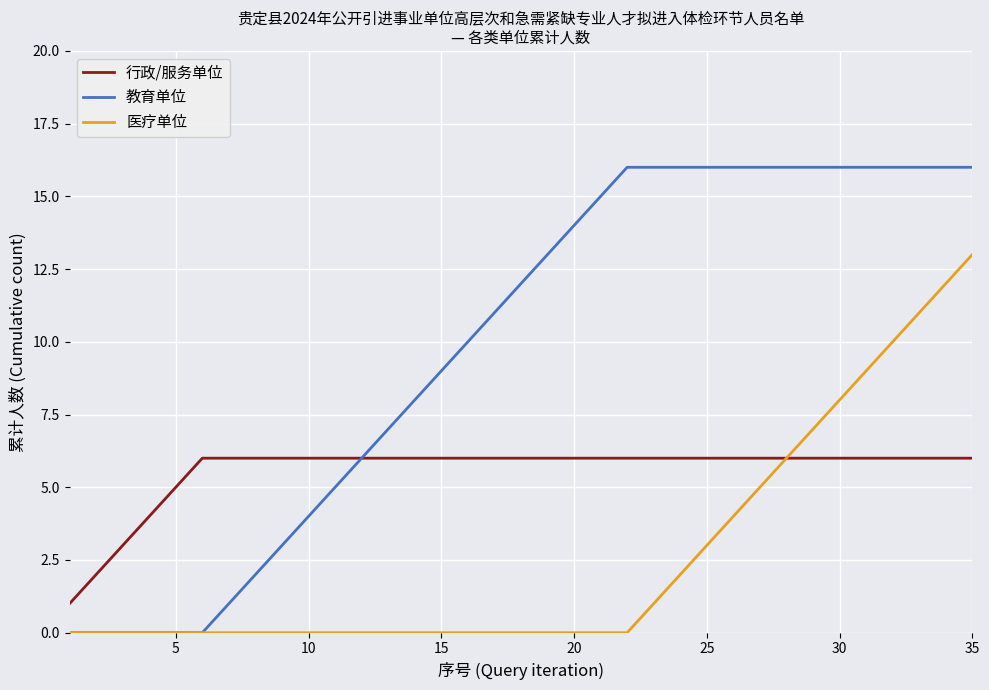

Rank the series by their maximum value, from lowest to highest.

行政/服务单位, 医疗单位, 教育单位